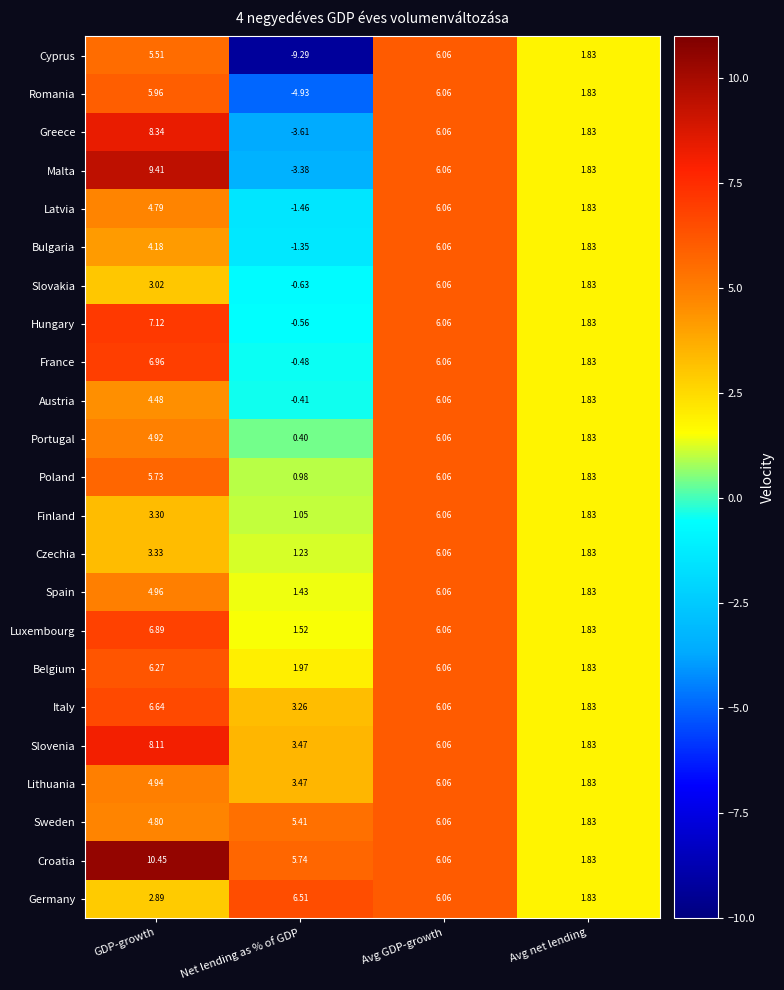

Which label corresponds to the smallest value in the chart?

Net lending as % of GDP